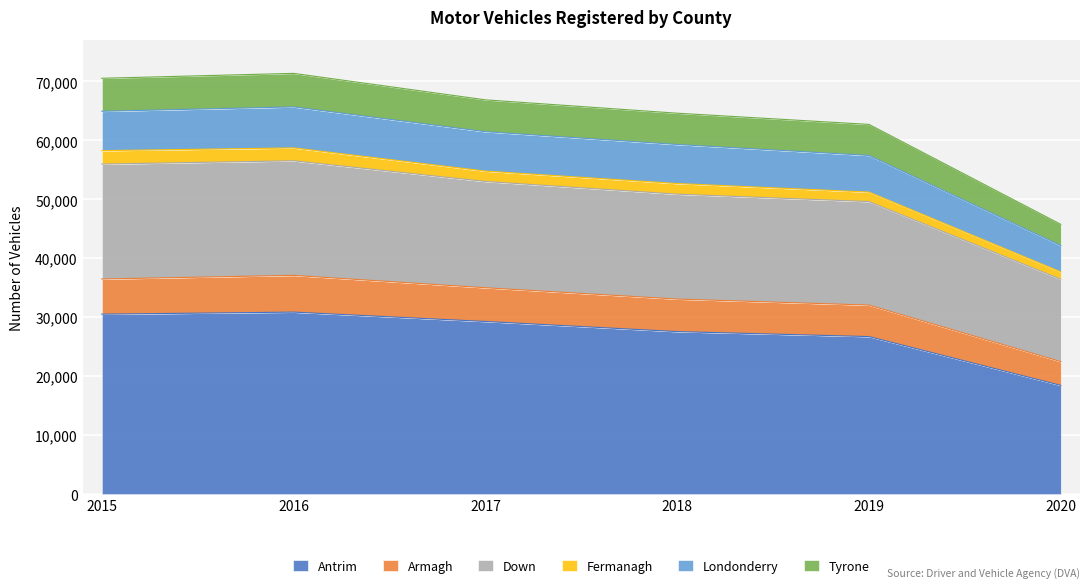

At which label does Antrim reach its minimum?

2020